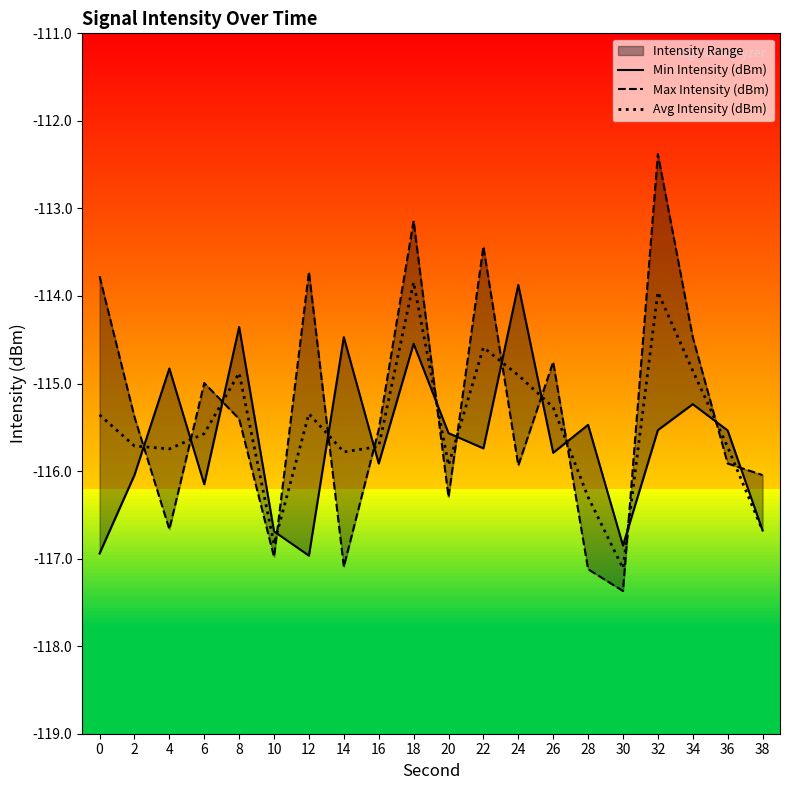

True or false: Avg Intensity (dBm) has more than 1 points higher than both neighbors.

True